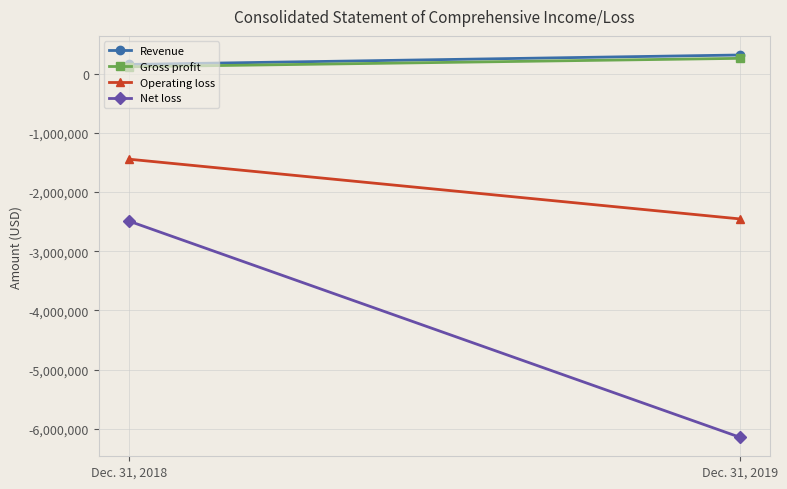

Between Dec. 31, 2018 and Dec. 31, 2019, which is larger?

Dec. 31, 2019